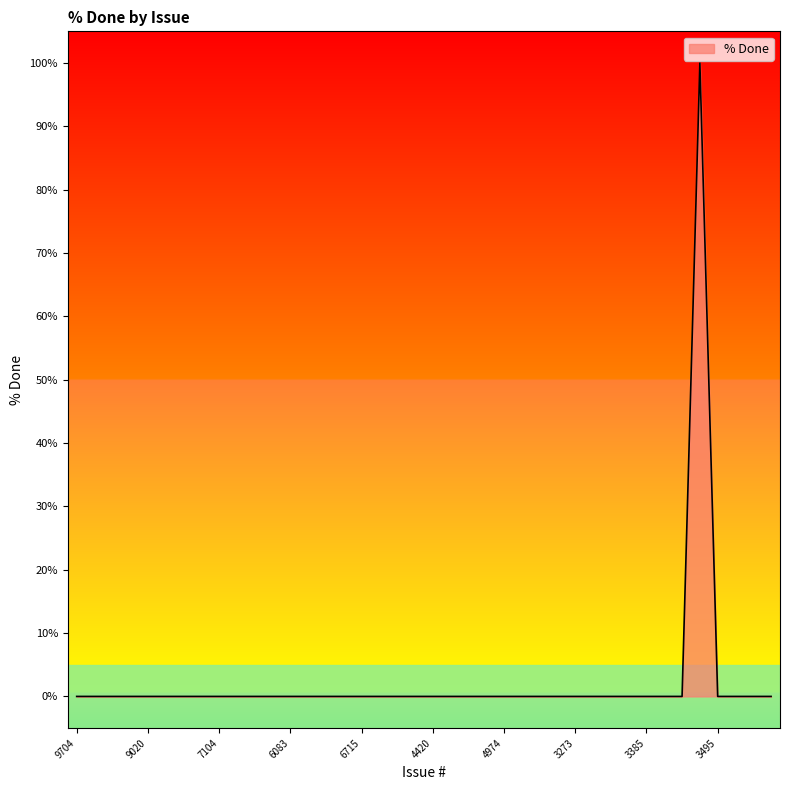

What is the maximum value shown in the chart?

100